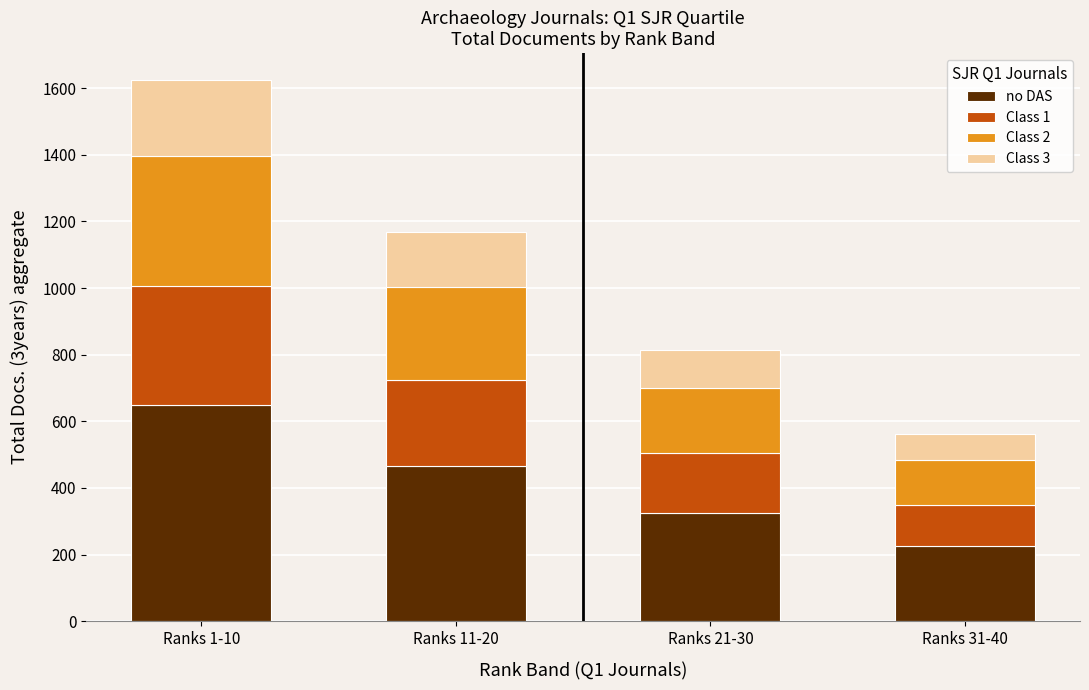

What is the maximum value for no DAS?

650